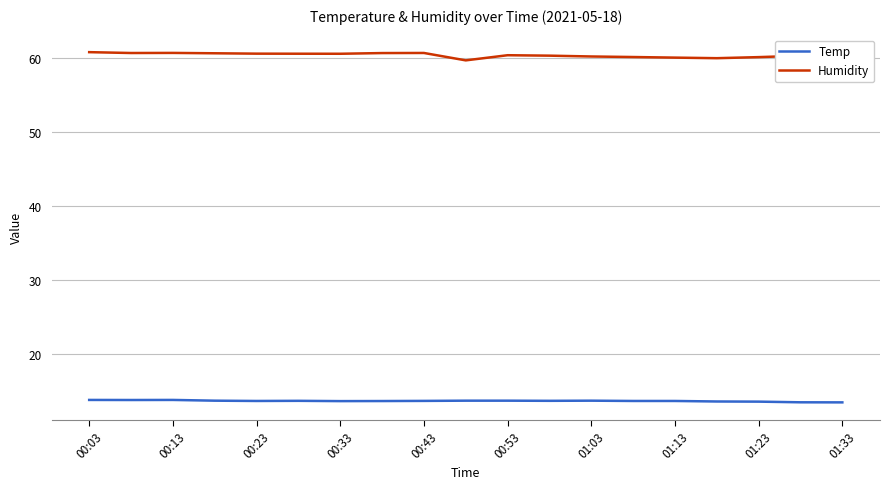

Which series has the largest range (max minus min)?

Humidity